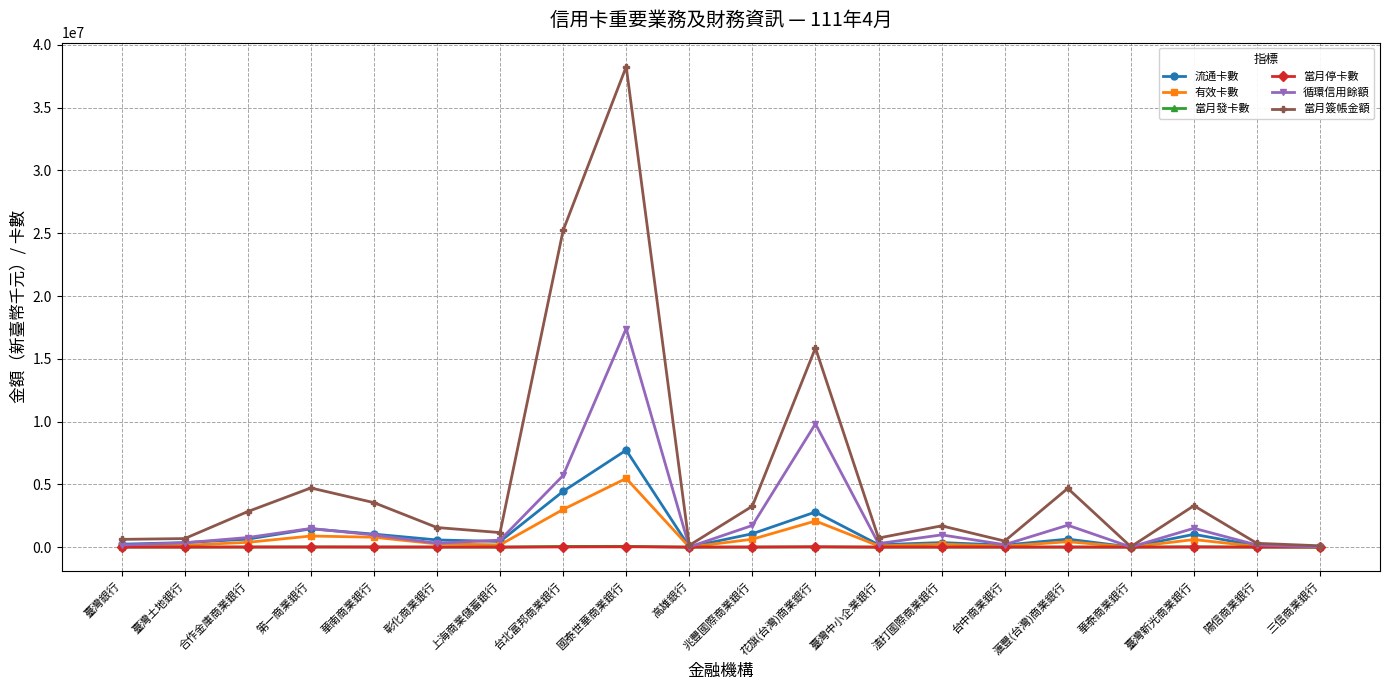

Where is 當月簽帳金額 nearest to the value 19147953?

花旗(台灣)商業銀行